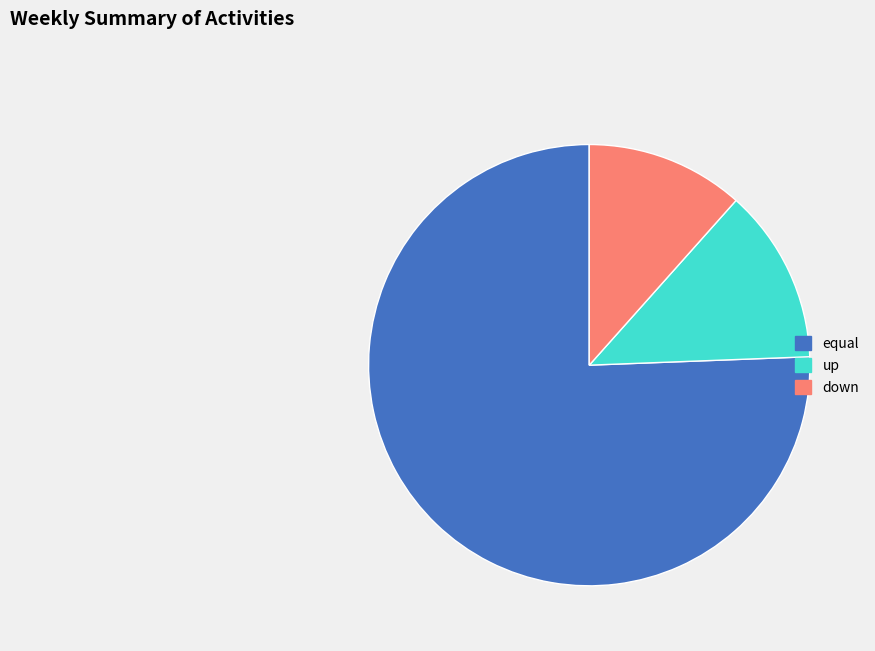

Which has a higher value, equal or up?

equal